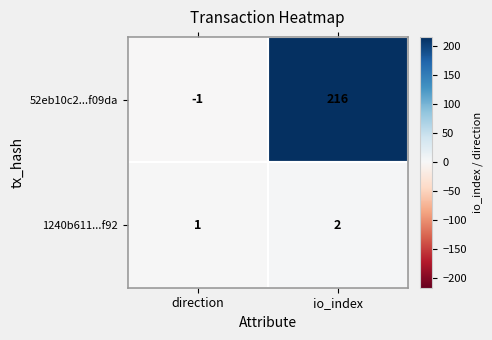

Which series changed the most between direction and io_index?

52eb10c2...f09da